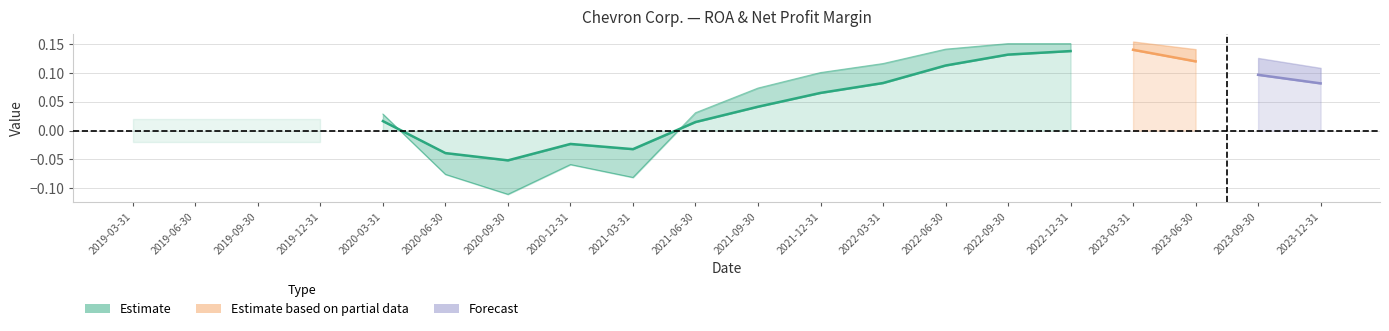

Is the value of ROA at 2022-06-30 greater than the value of Net Profit Margin at 2023-12-31?

Yes